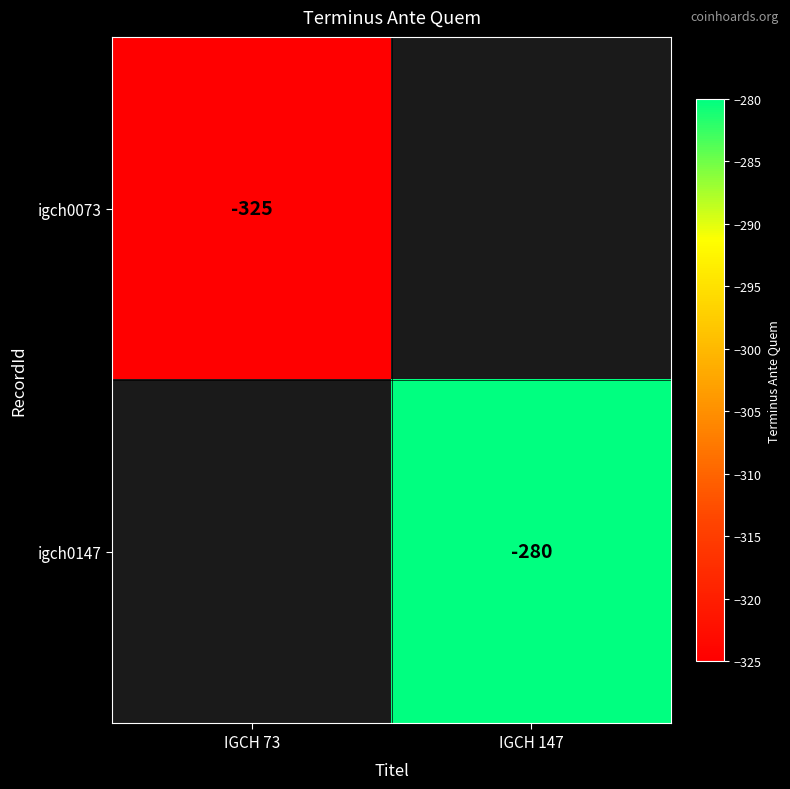

The igch0073 series shows -140 at IGCH 73. True or false?

False